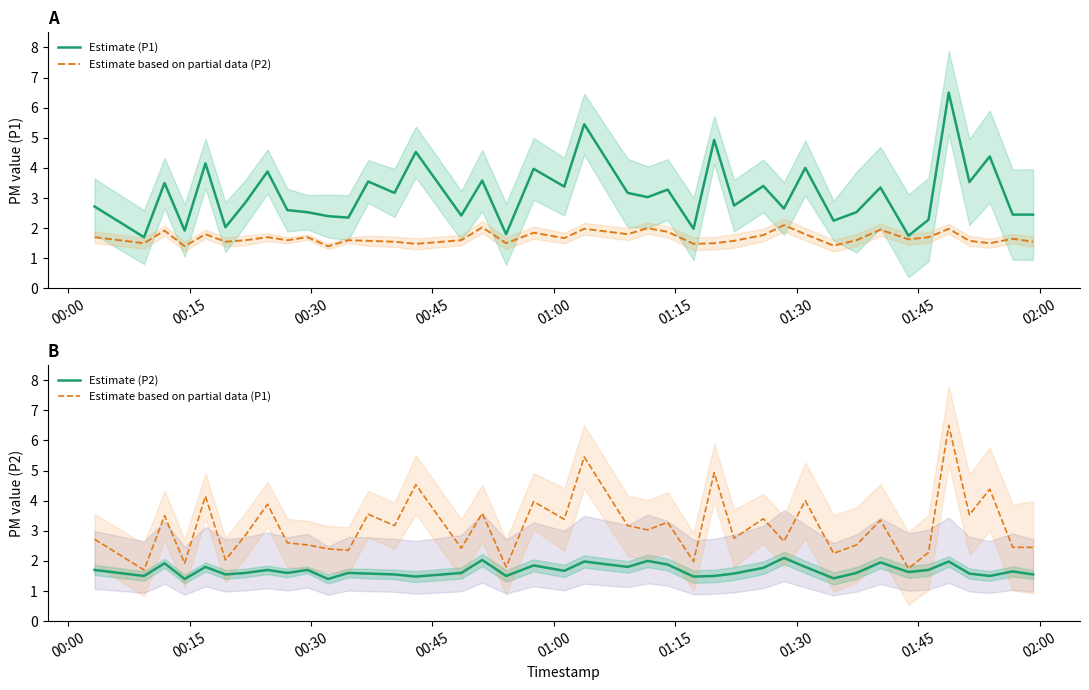

True or false: Estimate (P1) and Estimate based on partial data (P1) intersect in this chart.

False